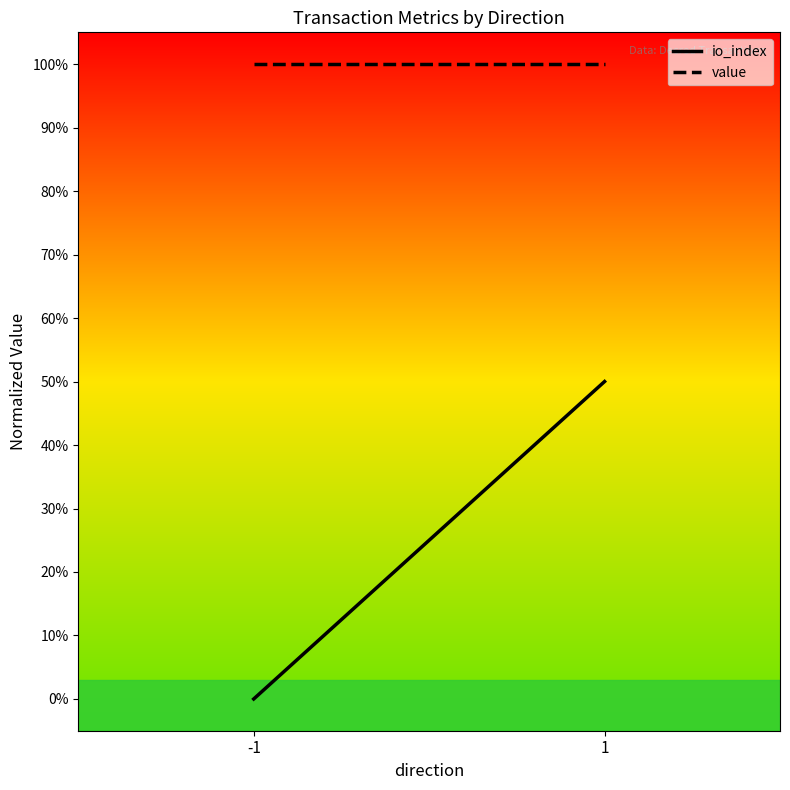

What is the difference between the highest and lowest values at 1?

0.5